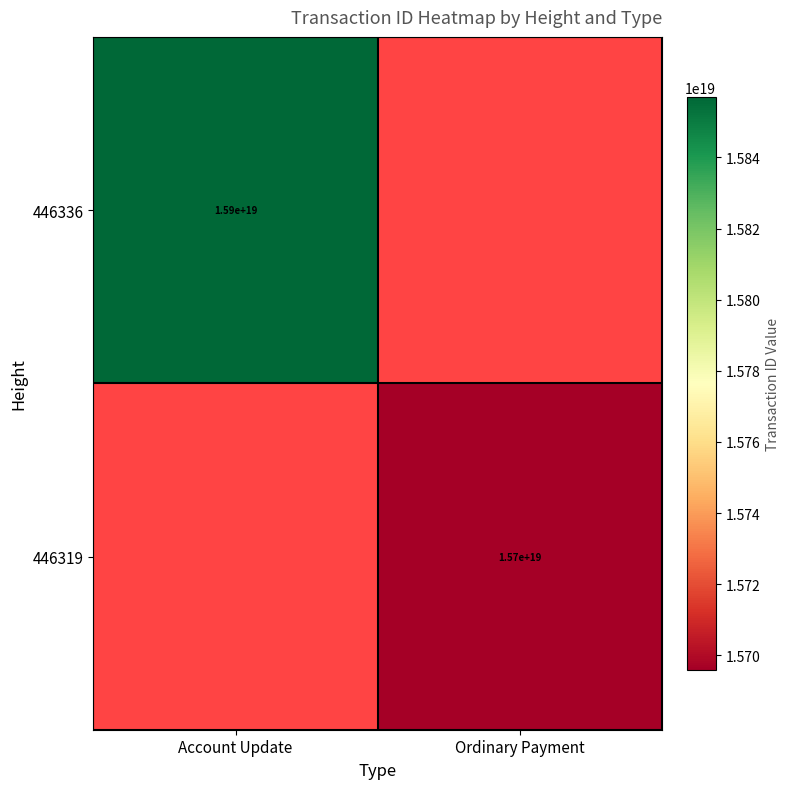

At how many categories does at least one series exceed 15717585412551415808?

1